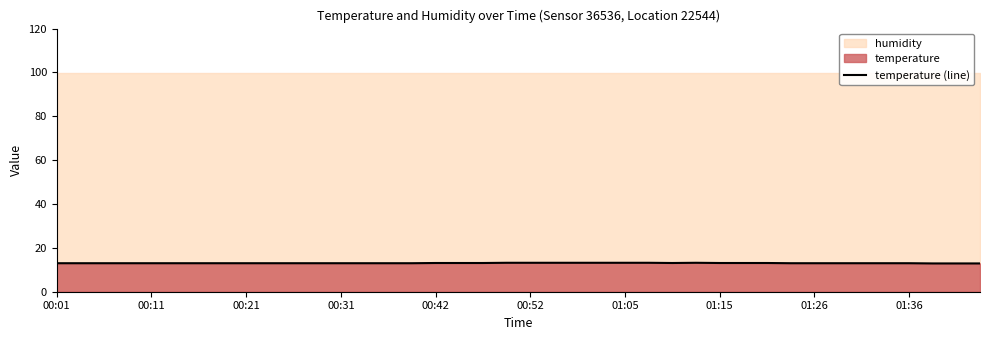

What is the highest value of the temperature (line) series?

13.2